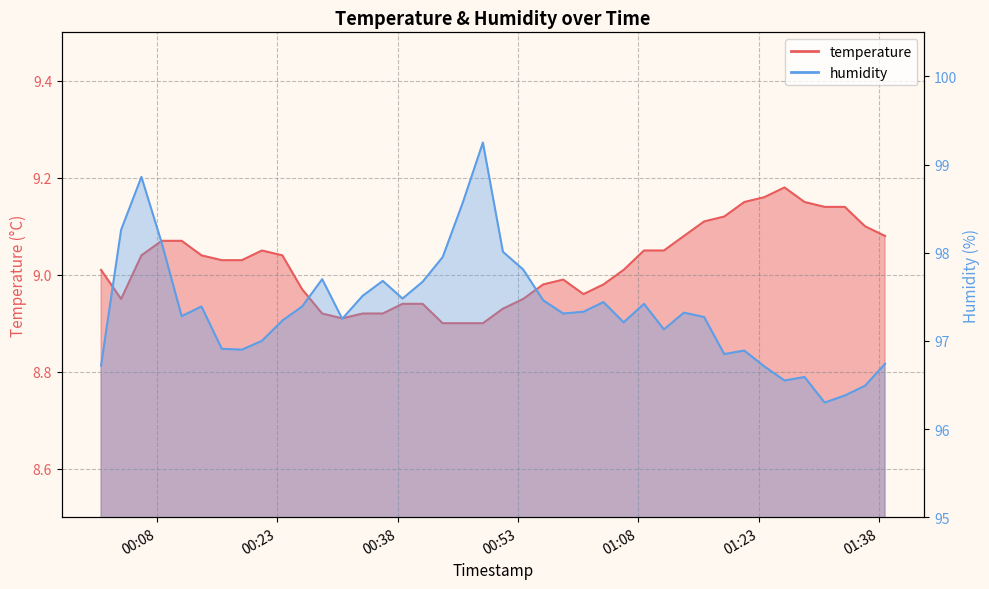

True or false: temperature and humidity cross at least once.

False